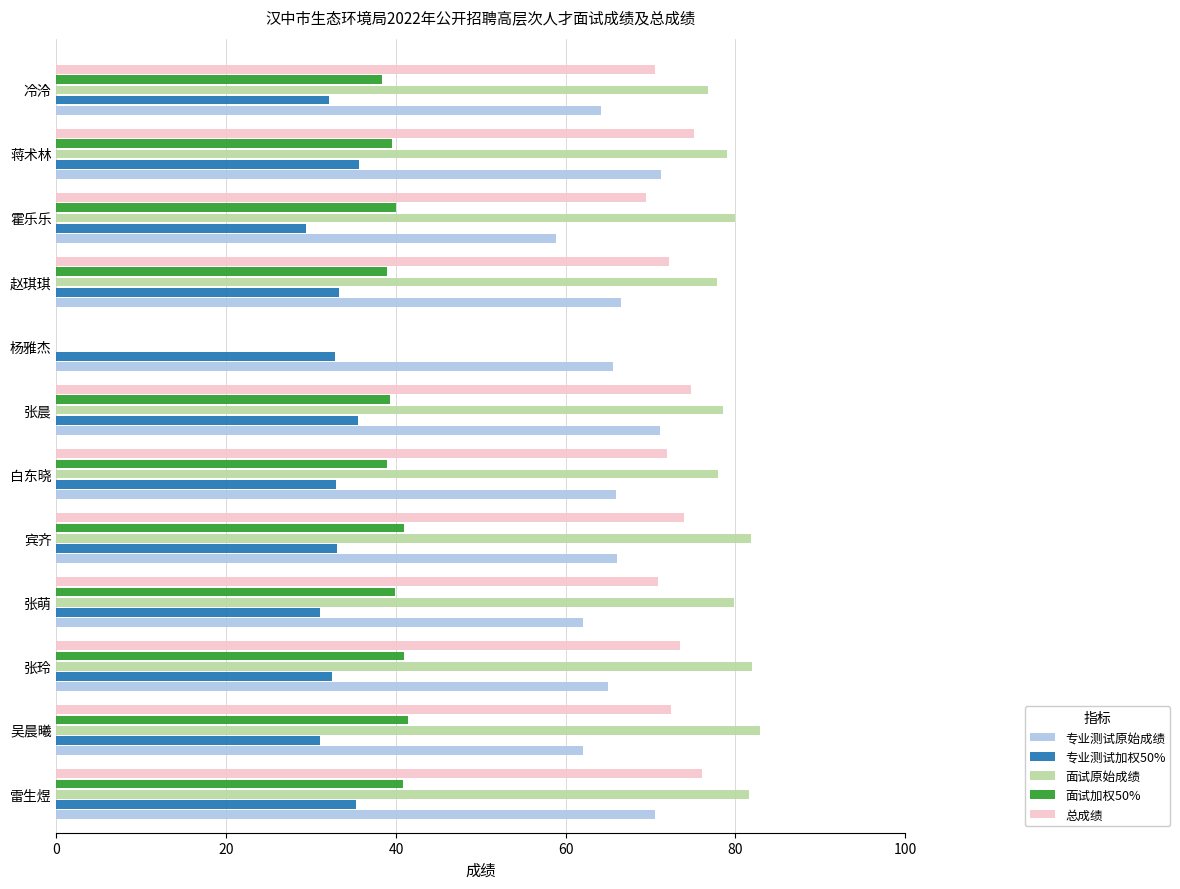

Which series has the largest total across all categories?

面试原始成绩